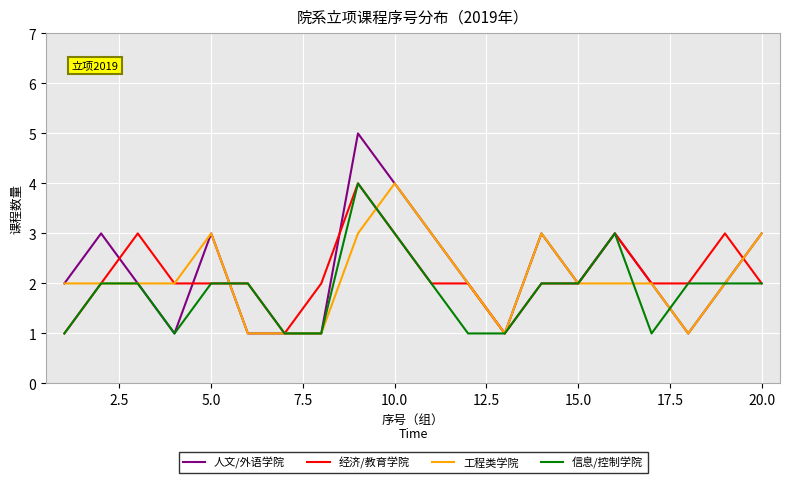

What is the maximum value shown in the chart?

5